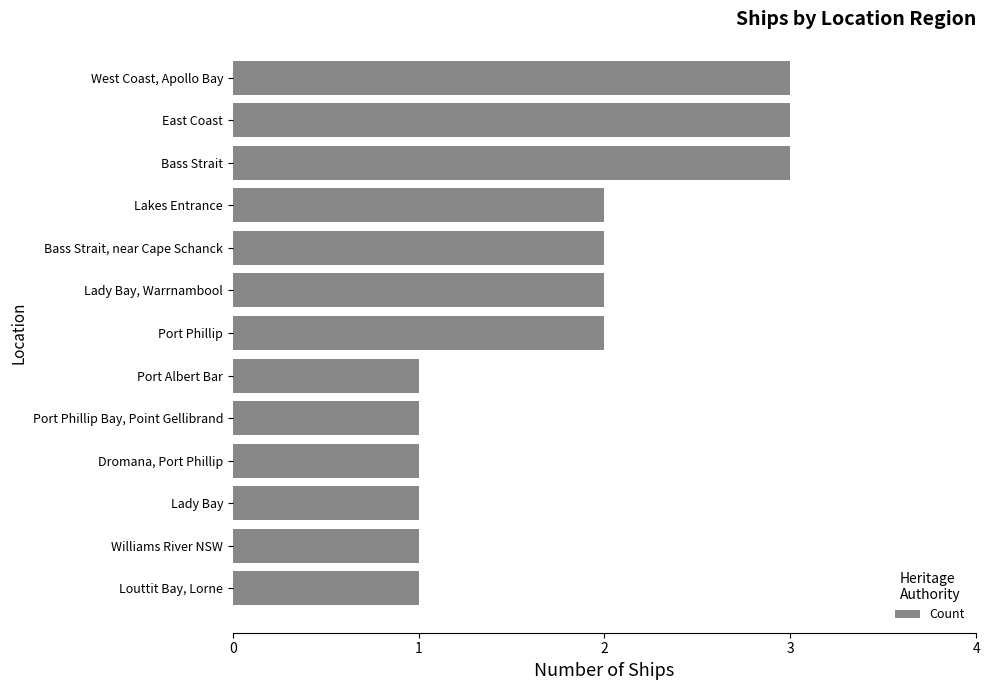

Is it true that the value at West Coast, Apollo Bay is 3?

True